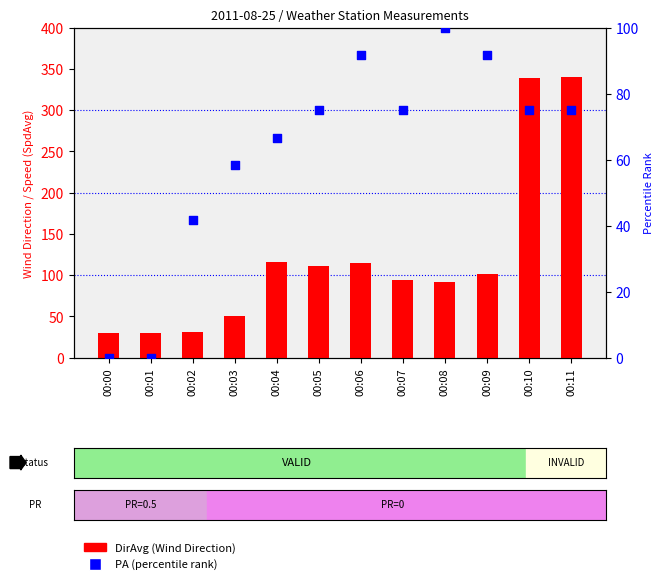

At how many categories does at least one series exceed 65?

8